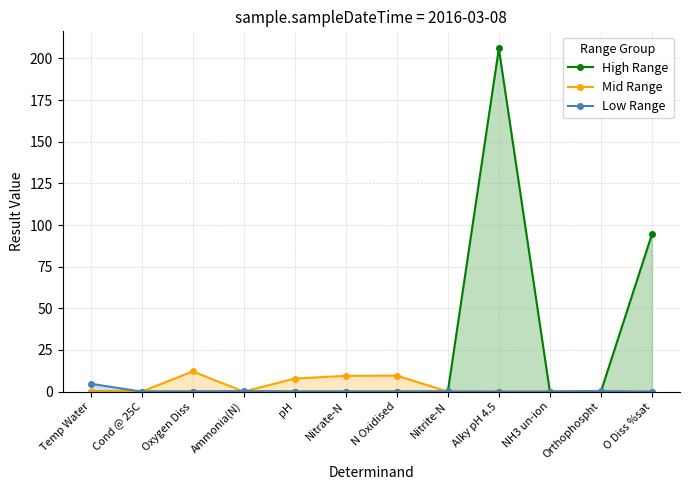

Between Nitrate-N and NH3 un-ion, which is larger?

Nitrate-N